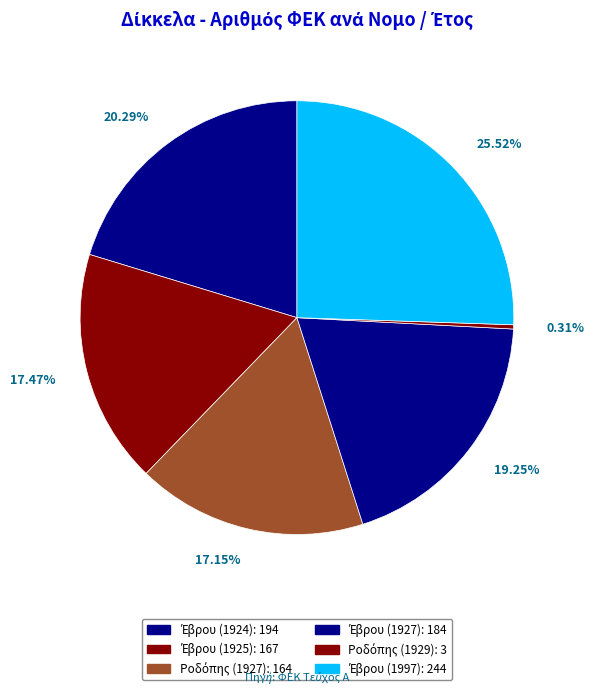

Count the number of slices in the pie.

6